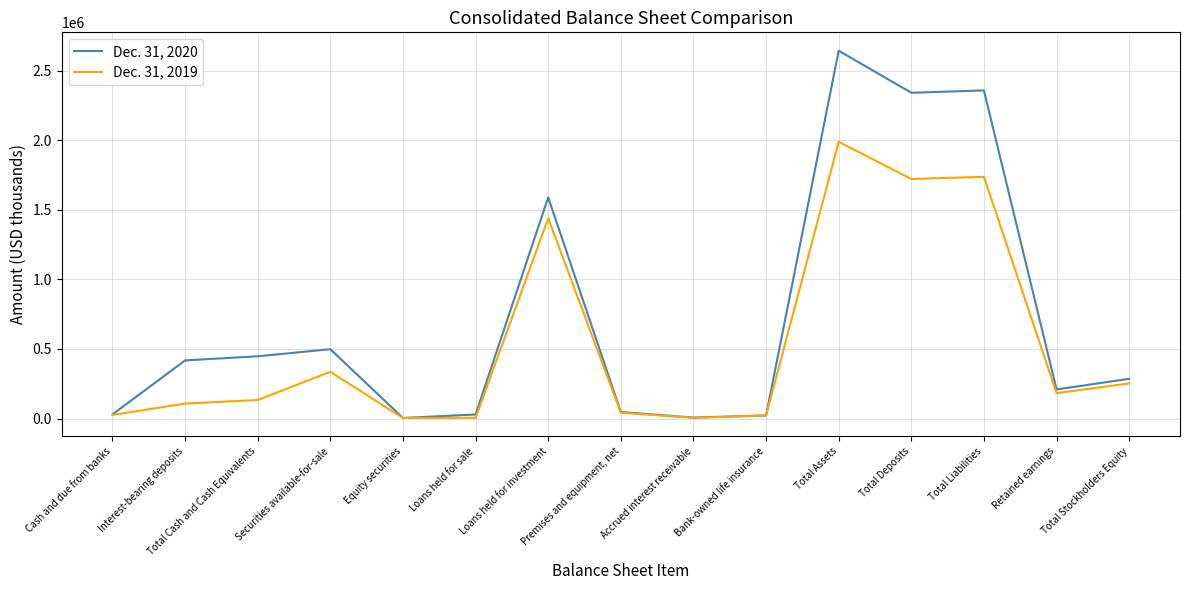

What is the average value of the Dec. 31, 2020 series?

728333